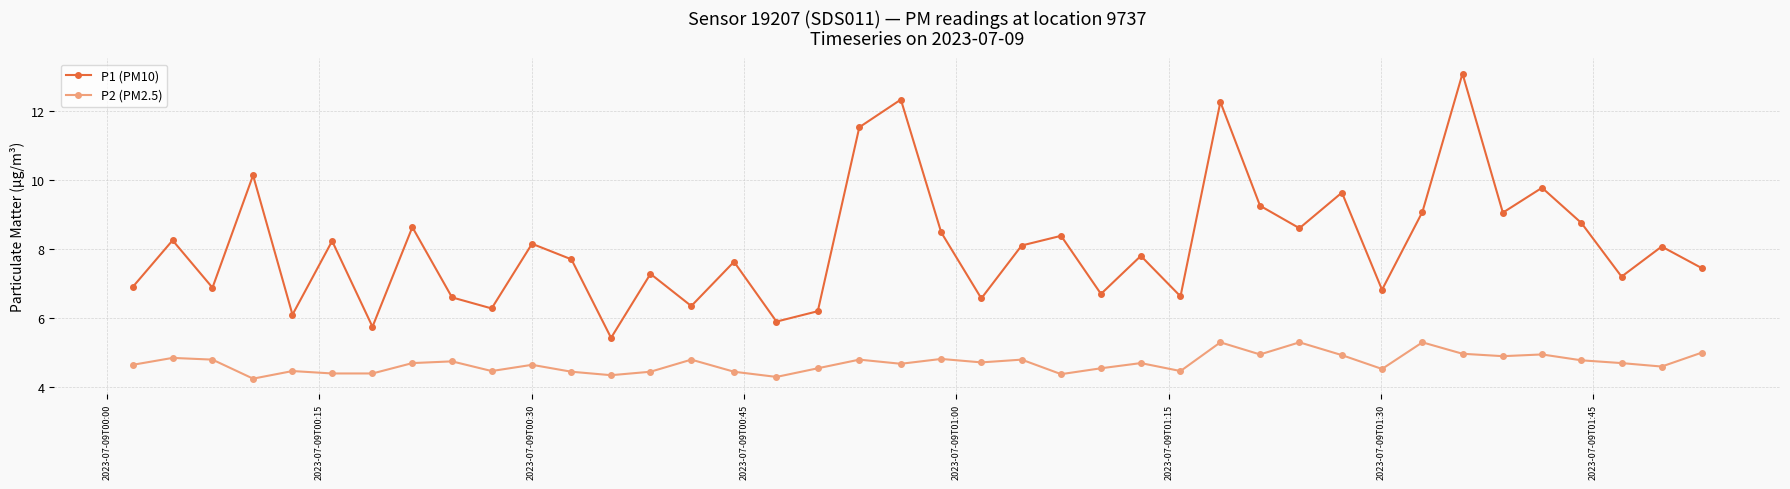

What is the sum of all P2 (PM2.5) values?

187.9